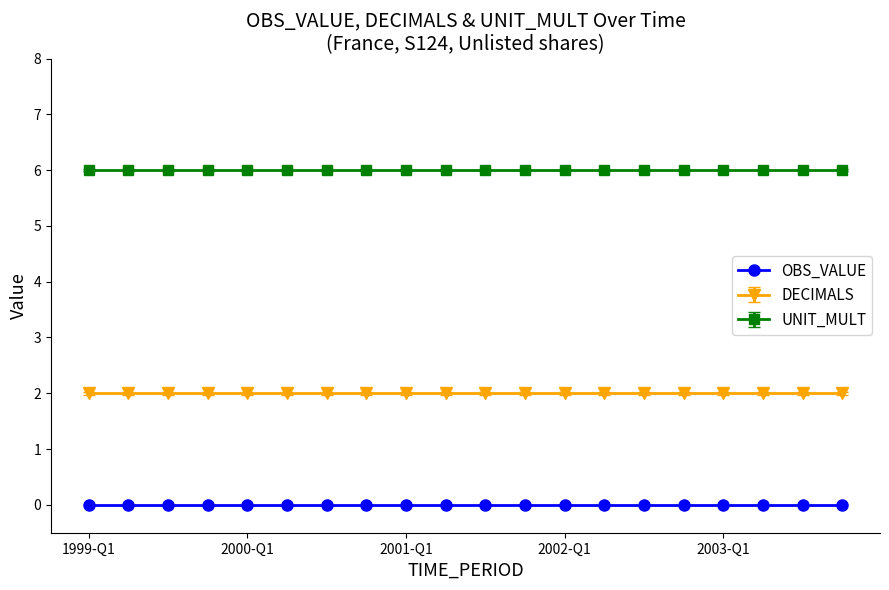

True or false: DECIMALS and OBS_VALUE intersect in this chart.

False